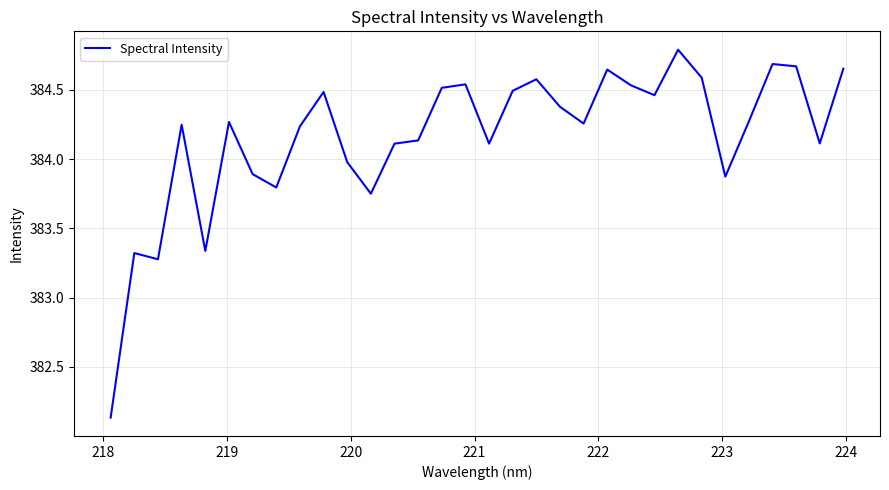

What is the sum of all values?

12293.1